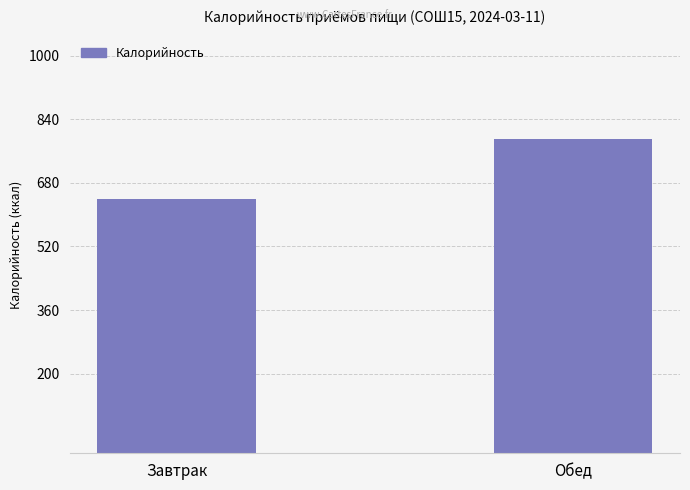

What is the value of the 2nd bar from the left?

790.9